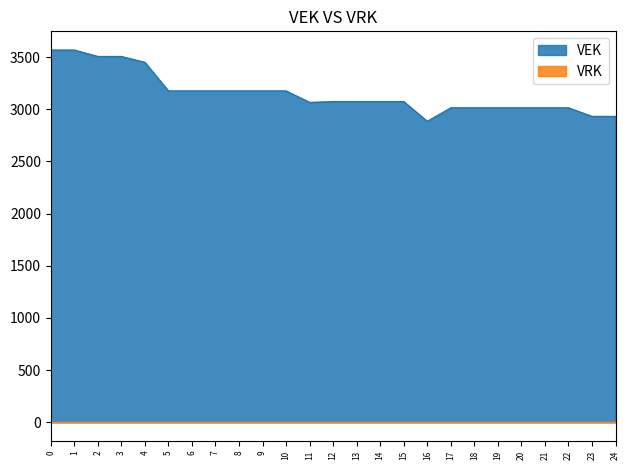

The value of VEK at 5 is 3176. True or false?

True